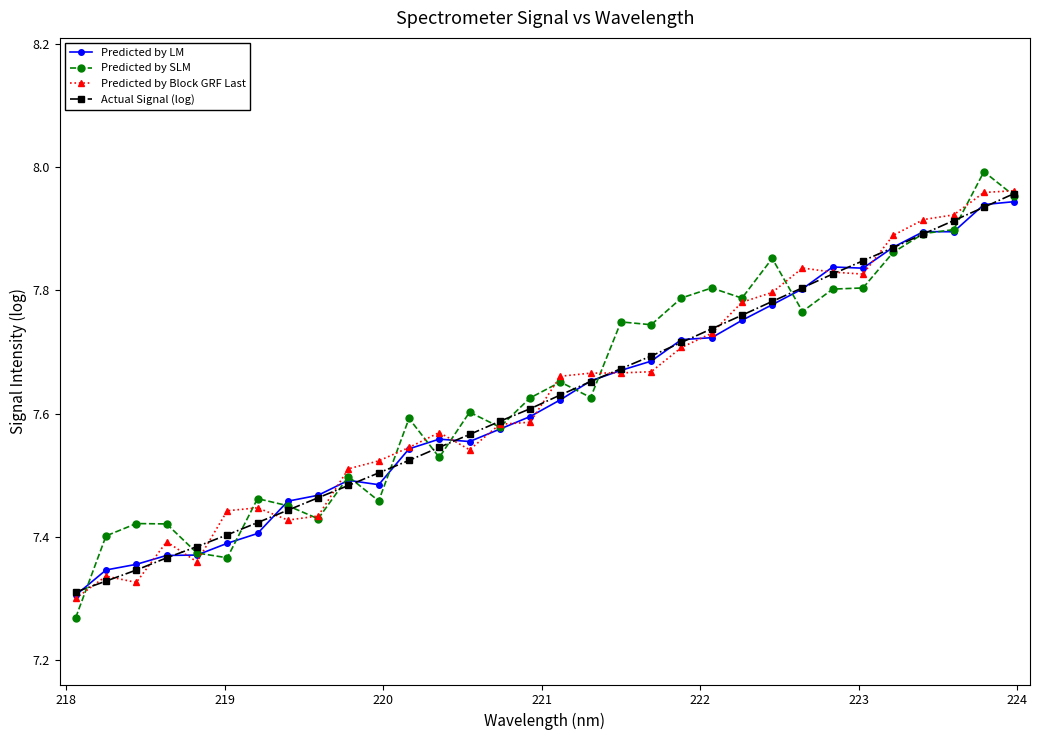

At how many categories does at least one series exceed 7?

32